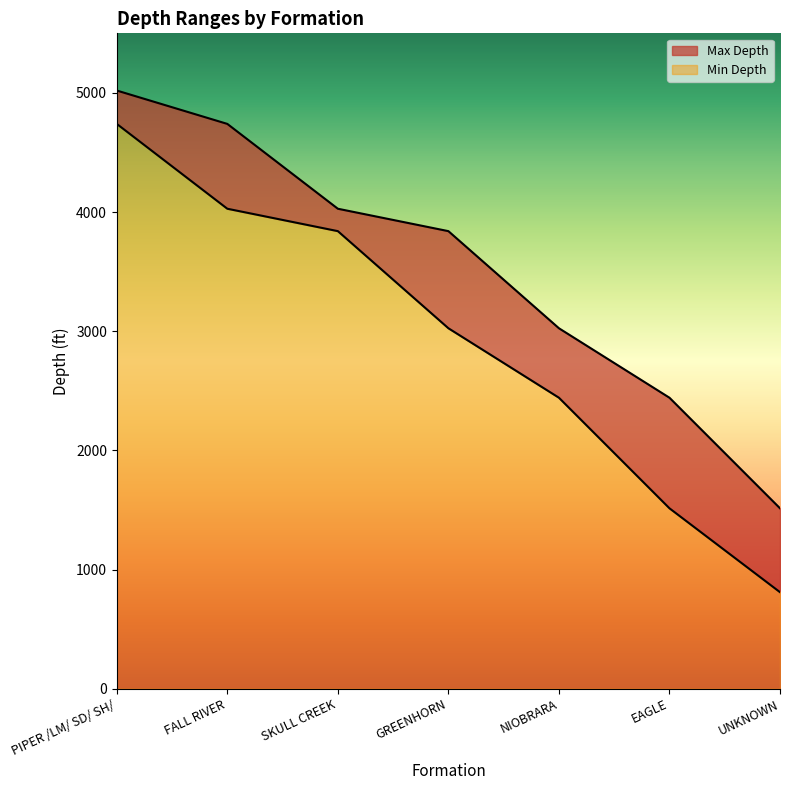

True or false: Max Depth and Min Depth cross at least once.

False